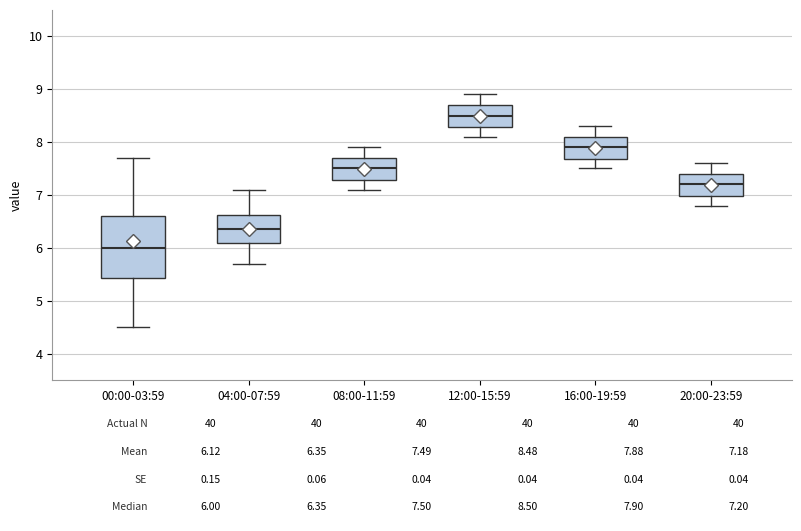

Which box has the lowest median line?

00:00-03:59